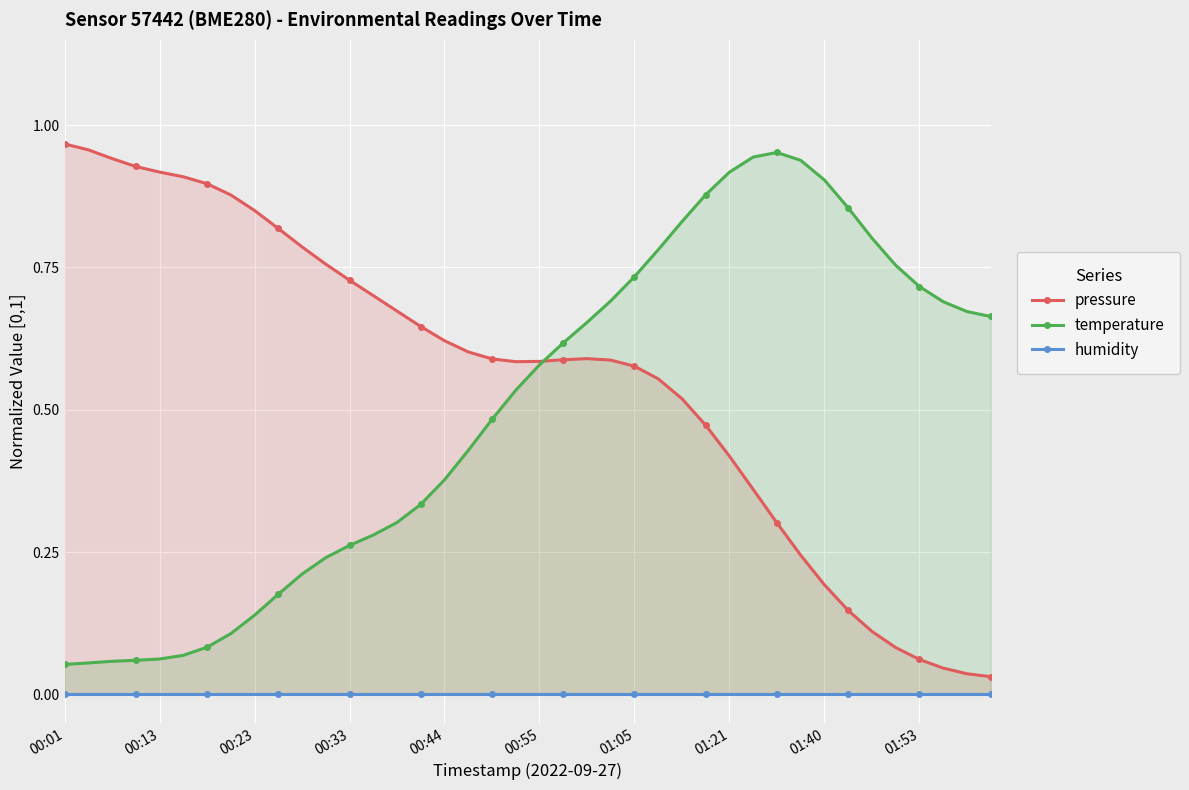

True or false: temperature has more than 2 points higher than both neighbors.

False